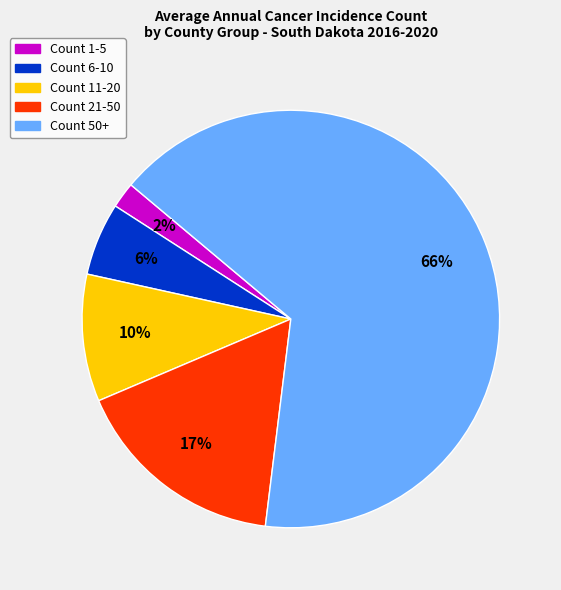

Which slice is the largest?

Count 50+